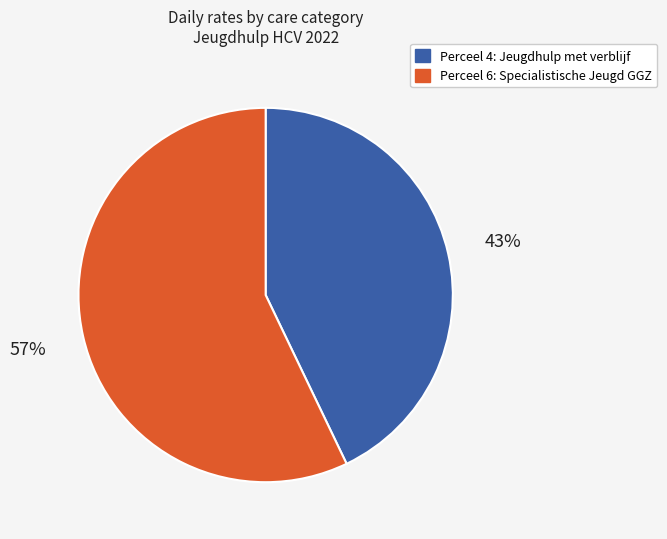

How many segments does this pie chart have?

2